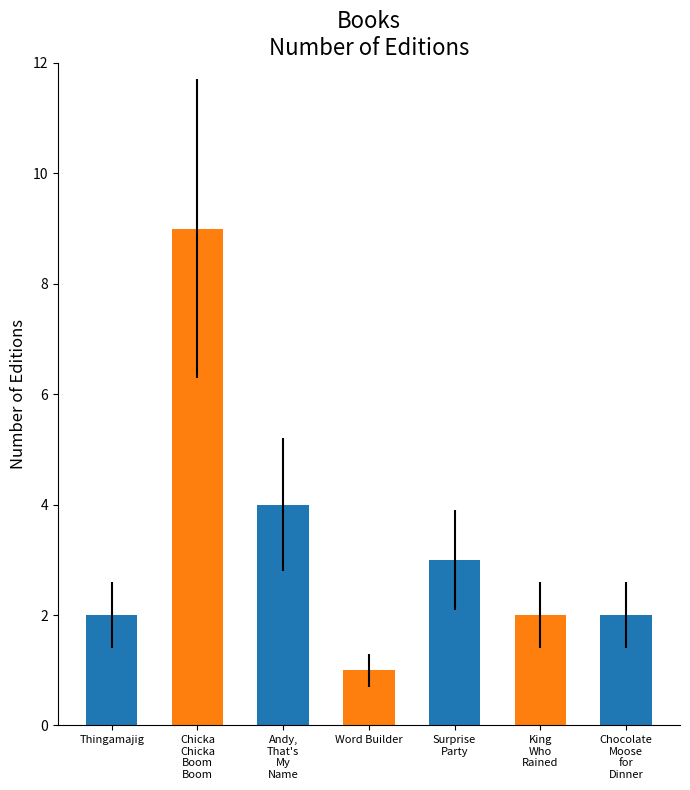

True or false: the data shows 3 at Surprise
Party.

True